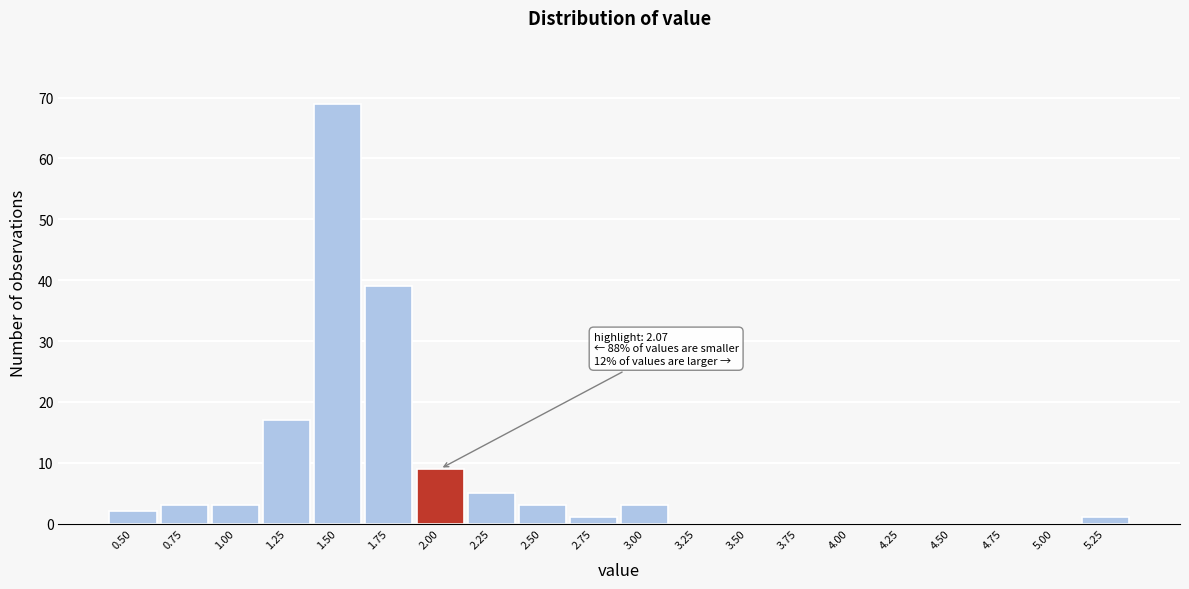

Reading left to right, what are all the values shown in this chart?

0.50=2	0.75=3	1.00=3	1.25=17	1.50=69	1.75=39	2.00=9	2.25=5	2.50=3	2.75=1	3.00=3	3.25=0	3.50=0	3.75=0	4.00=0	4.25=0	4.50=0	4.75=0	5.00=0	5.25=1